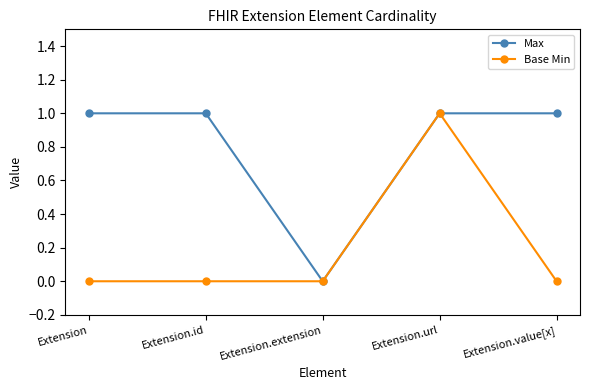

At Extension, list the series in order from smallest to largest.

Base Min, Max